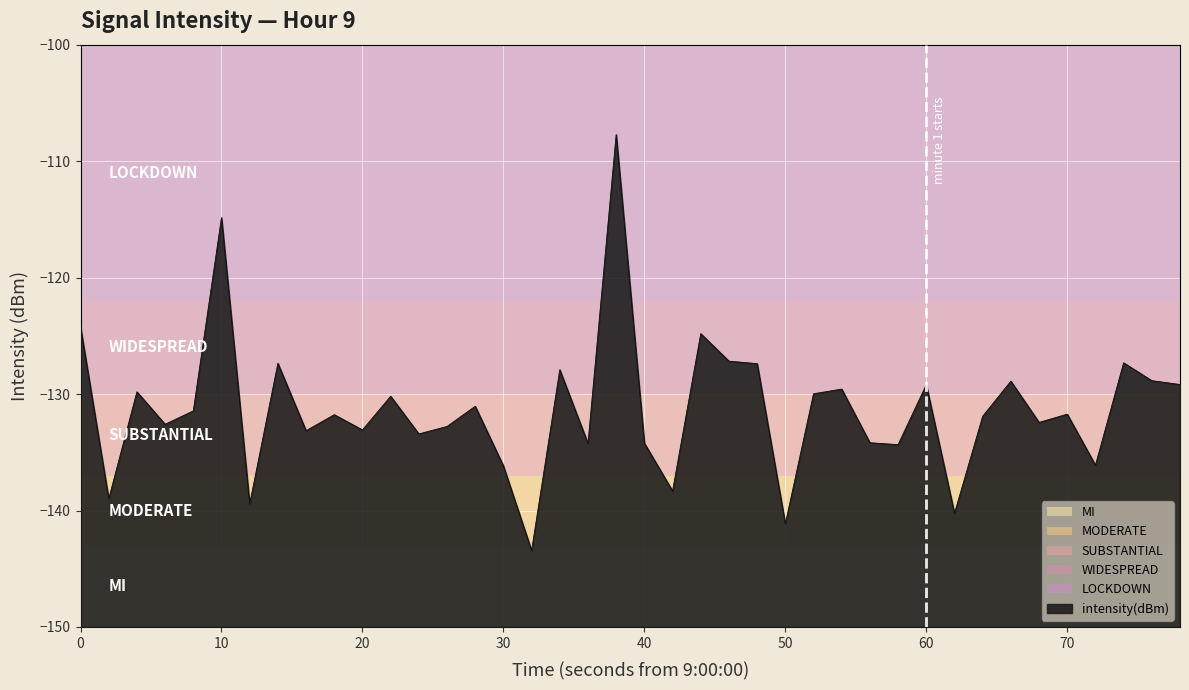

What is the average value?

-131.3